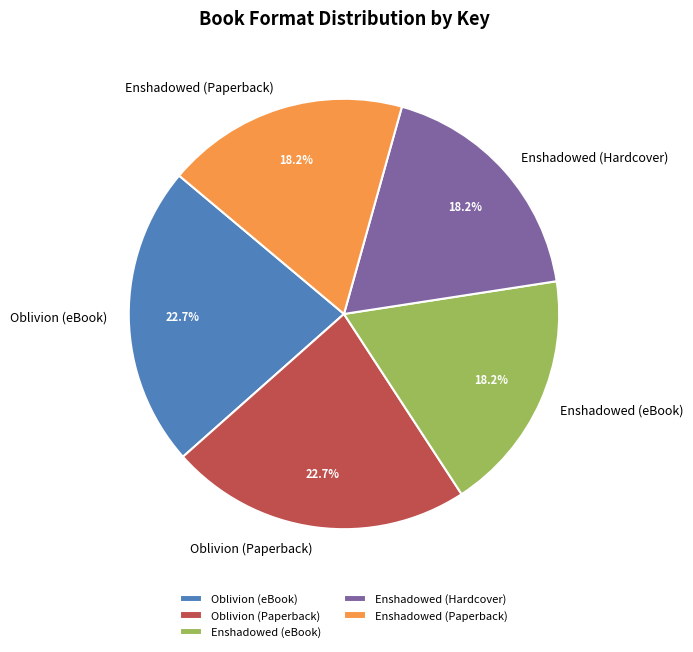

Is Enshadowed (Hardcover) the majority of the pie?

No